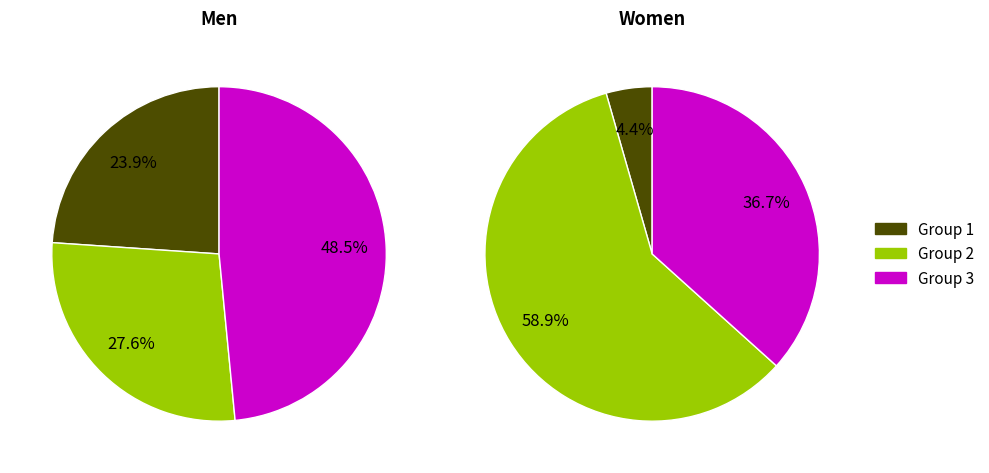

Is 7 the majority of the pie?

No